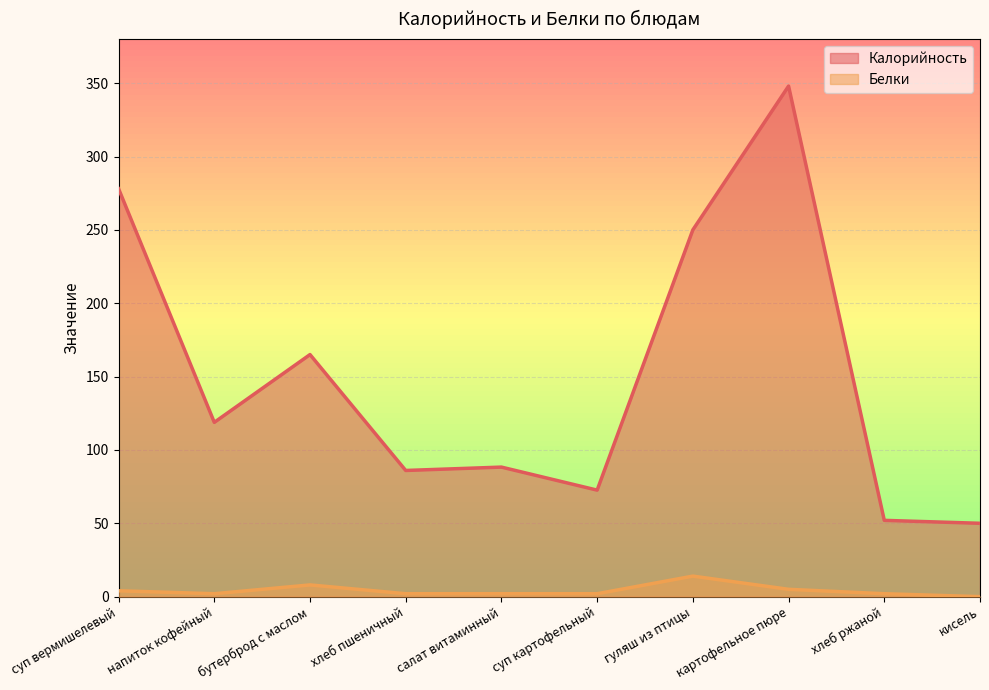

Rank the series by their maximum value, from lowest to highest.

Белки, Калорийность